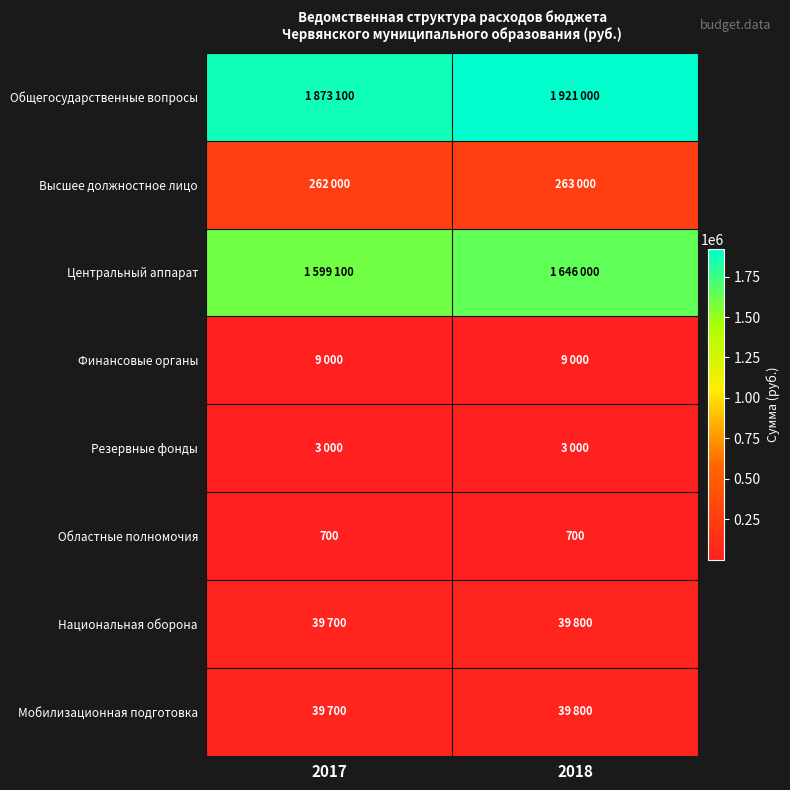

What is the sum of all Областные полномочия values?

1400